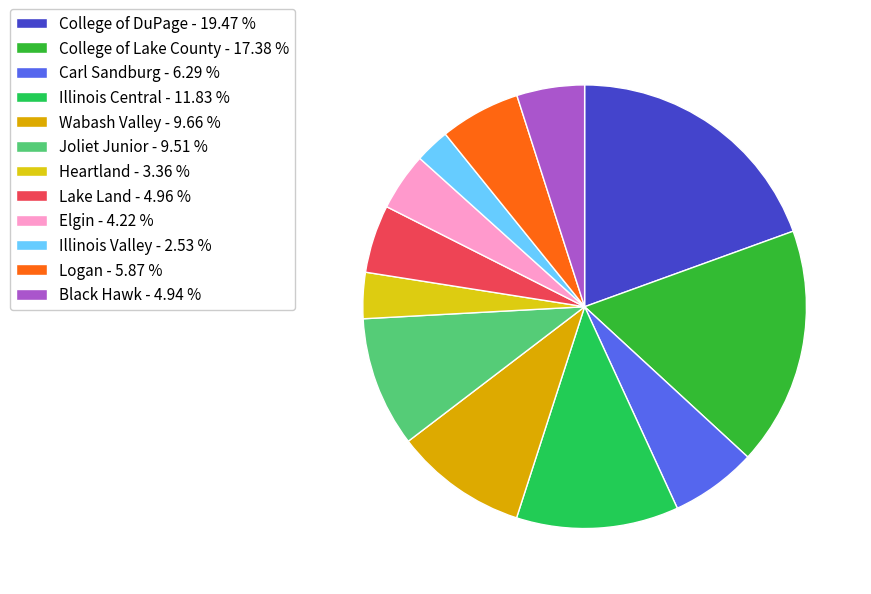

How many segments does this pie chart have?

12